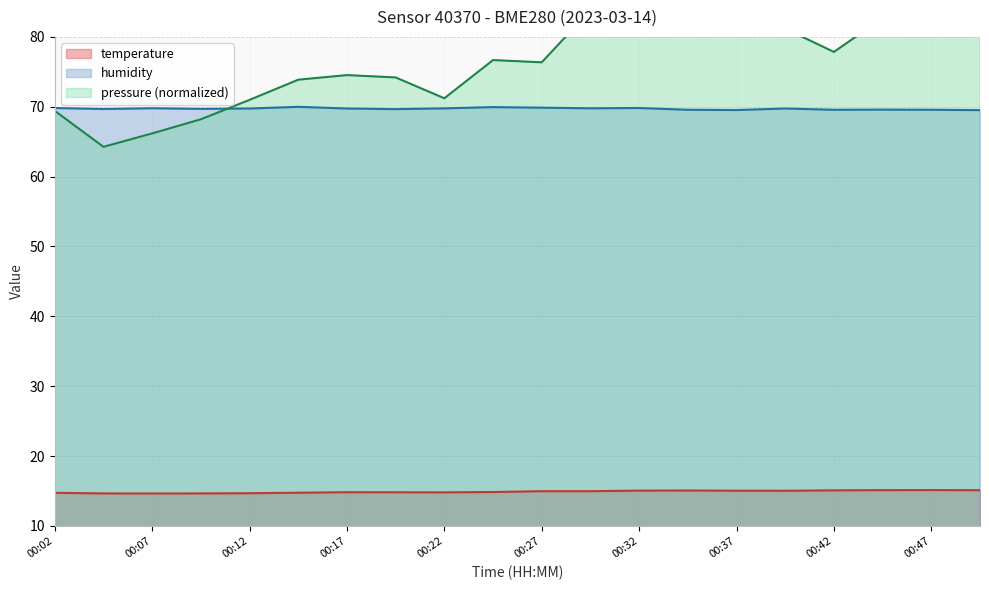

Is it true that humidity equals 69.8 at 00:32?

True